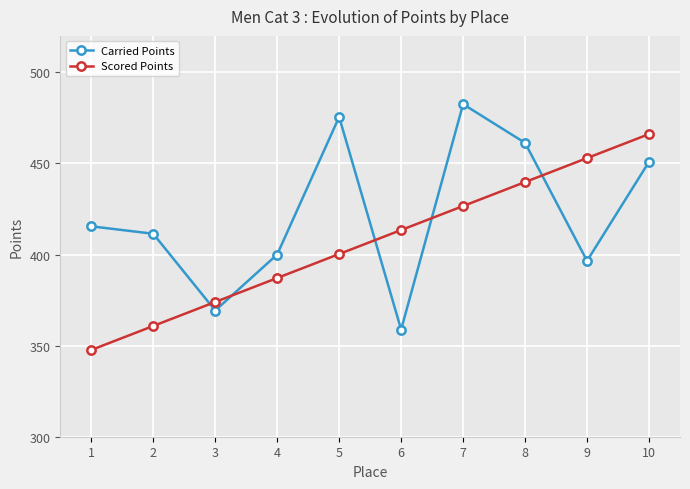

The Scored Points series shows 135.3 at 5. True or false?

False